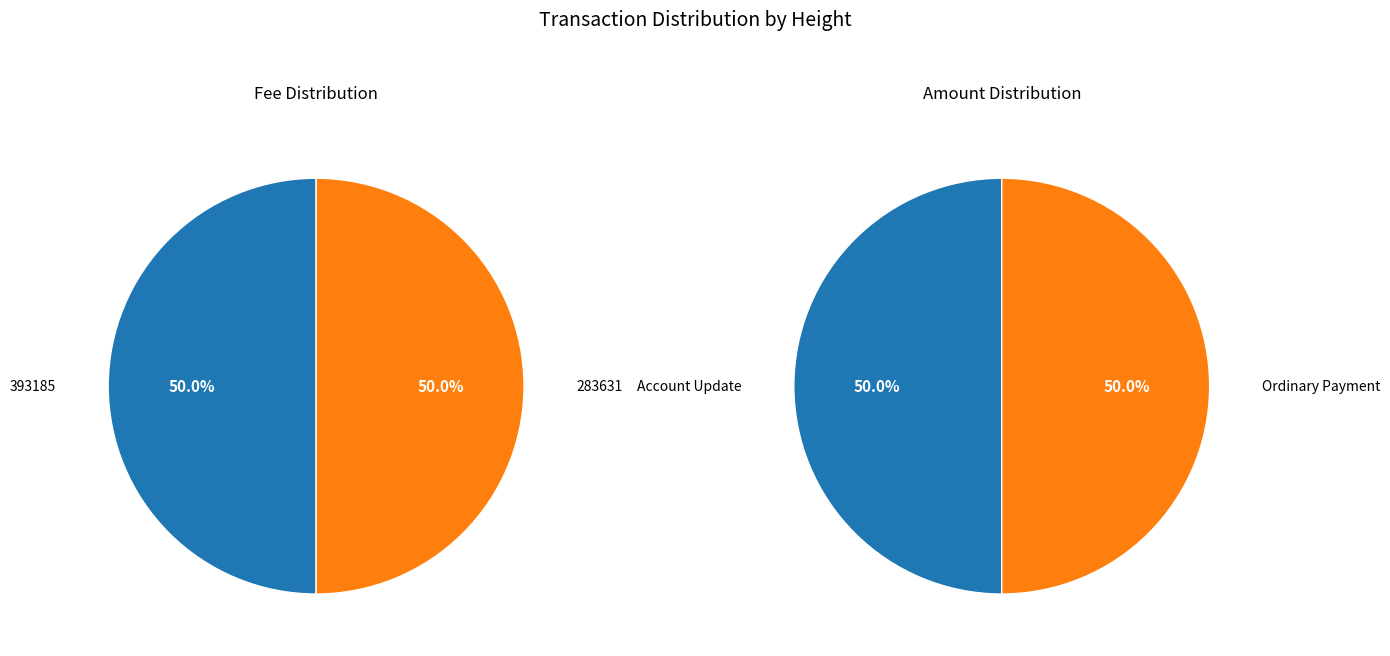

Which category has the biggest portion of the pie?

283631